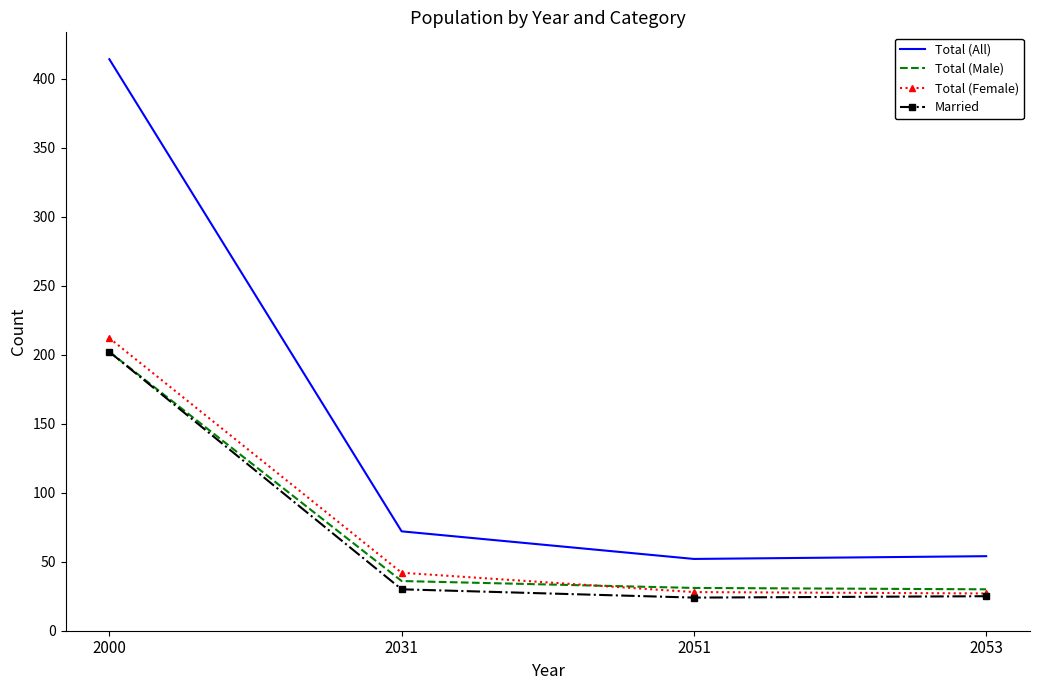

Is the value of Total (All) at 2053 greater than the value of Married at 2031?

Yes